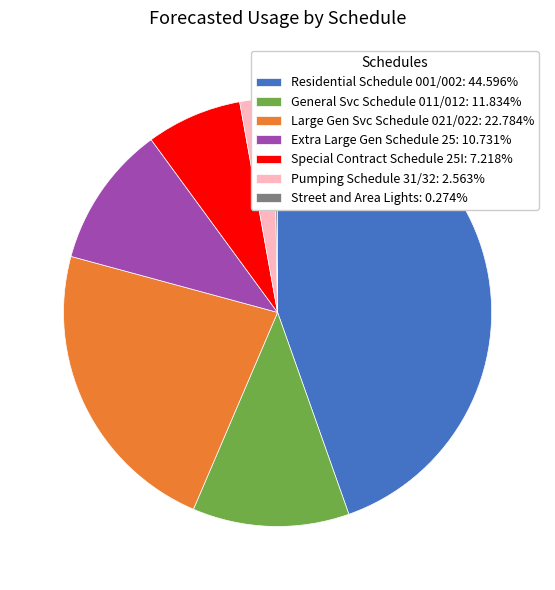

Do Residential Schedule 001/002: 44.596% and Pumping Schedule 31/32: 2.563% together represent more than half of the pie?

No